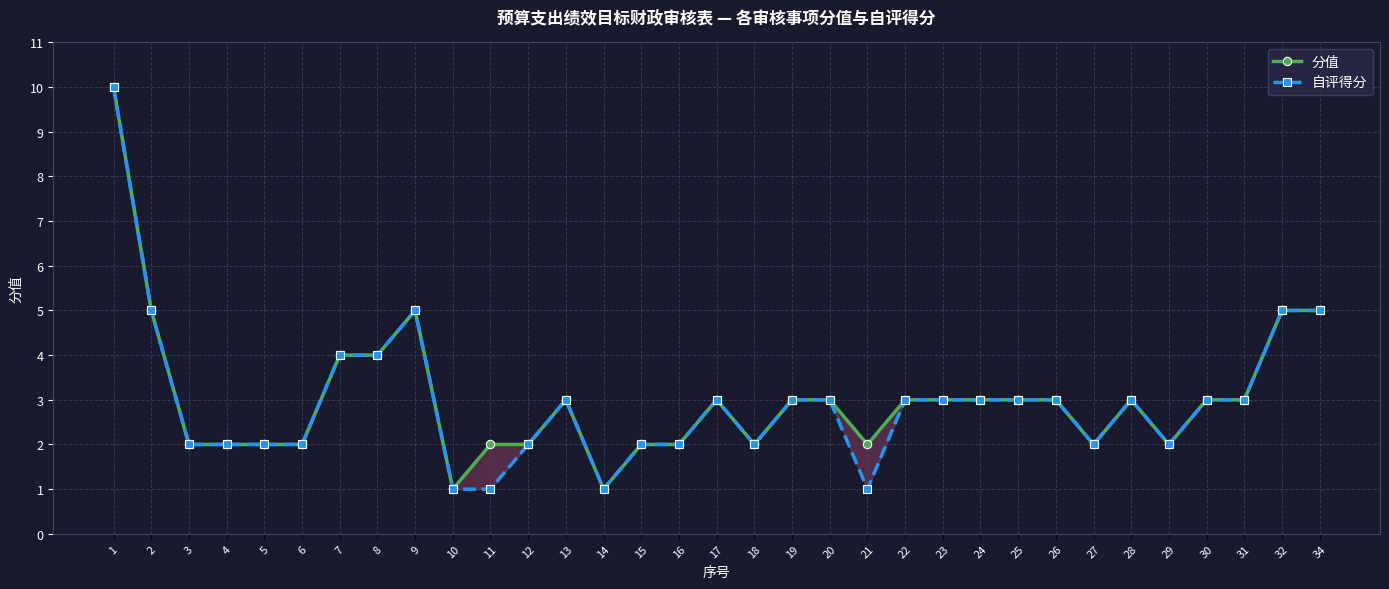

At which category is the sum across all series the highest?

1